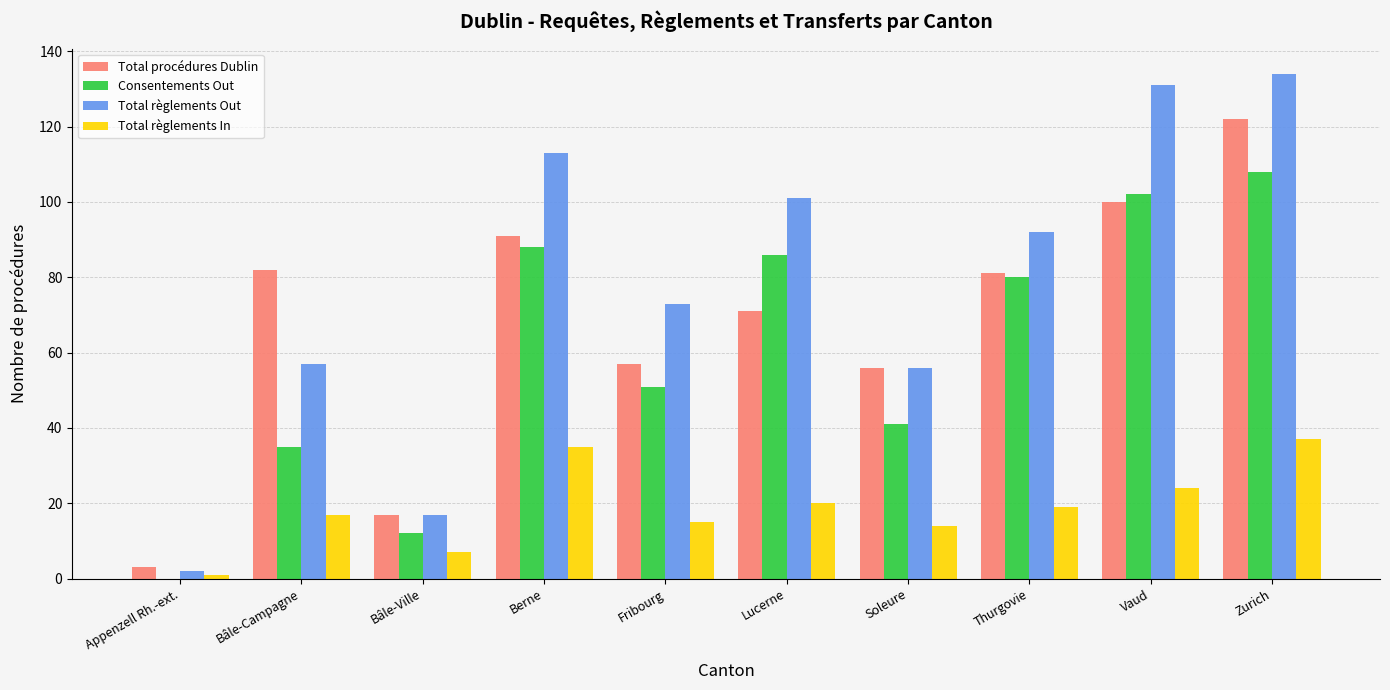

What is the sum of all Total règlements In values?

189